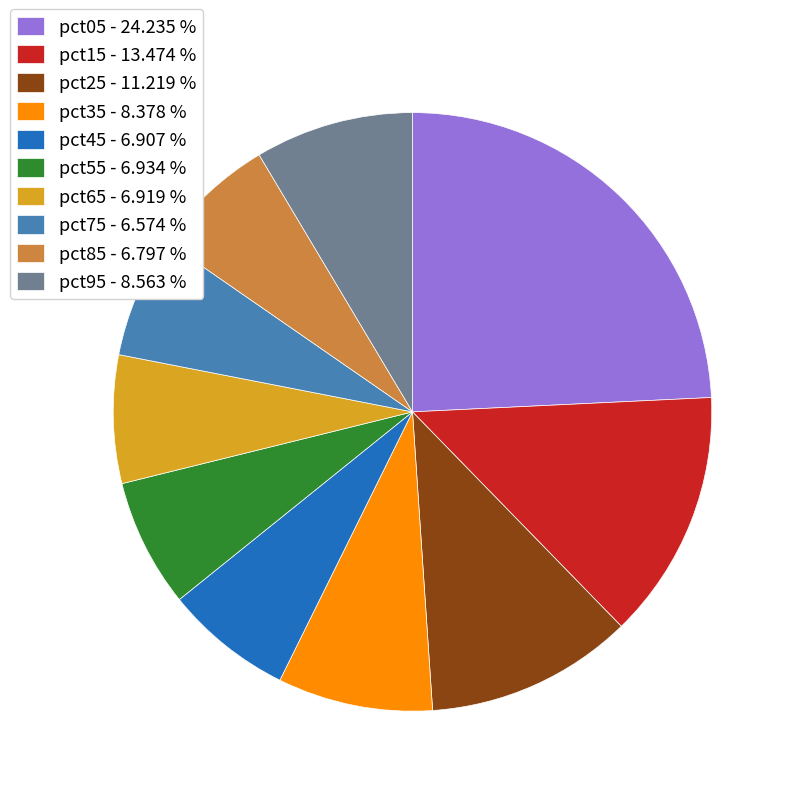

Do pct15 - 13.474 % and pct25 - 11.219 % together represent more than half of the pie?

No